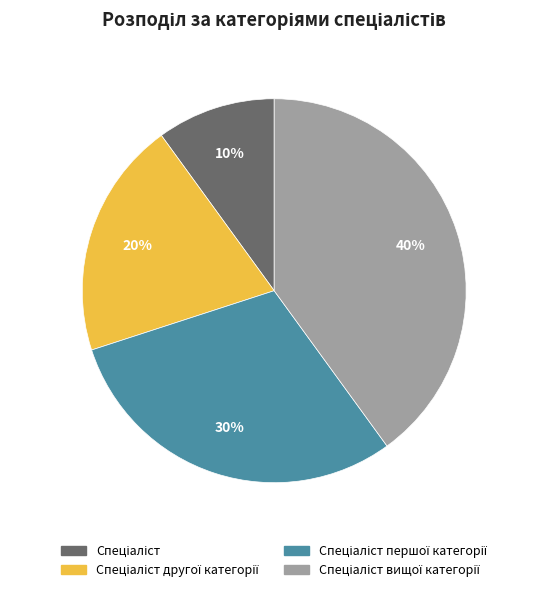

To the nearest percent, what is the average slice percentage?

25%